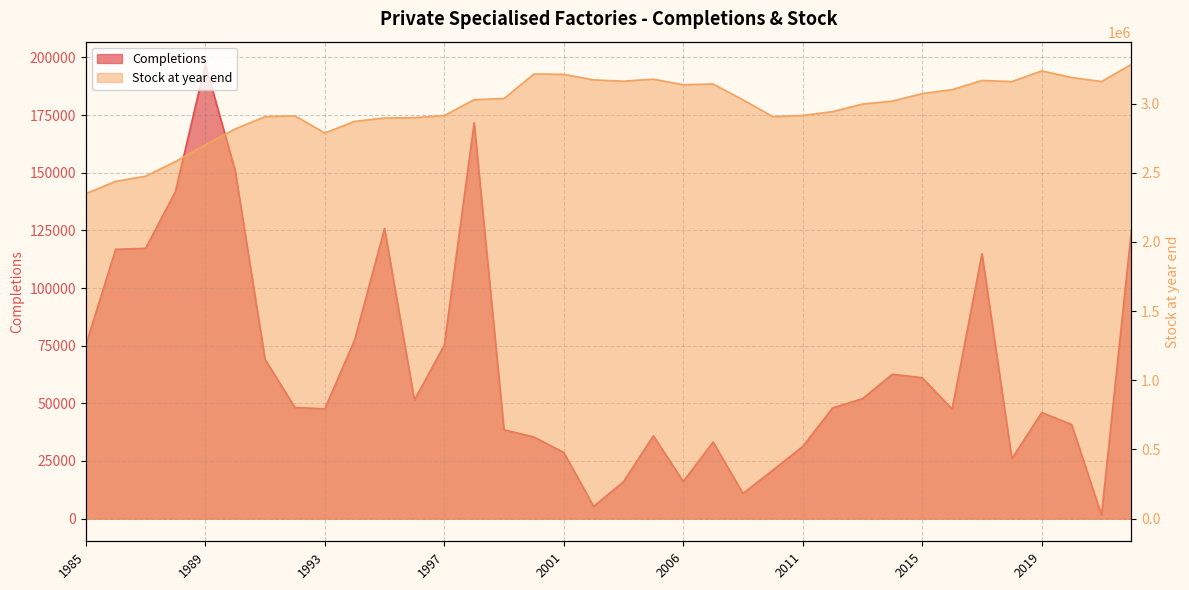

Which category has the lowest value across all series?

2021